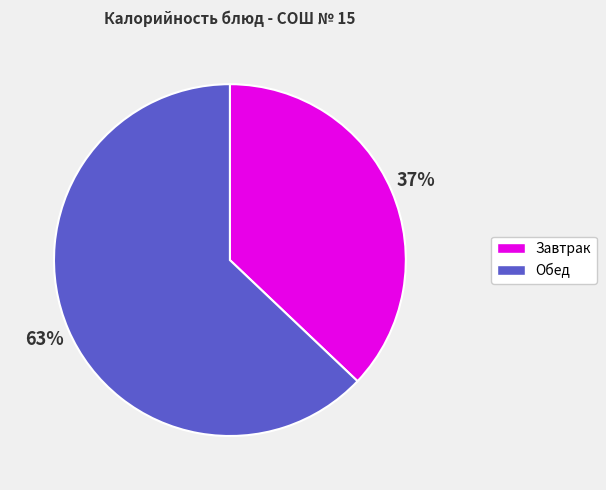

To the nearest percent, what is the average slice percentage?

50%